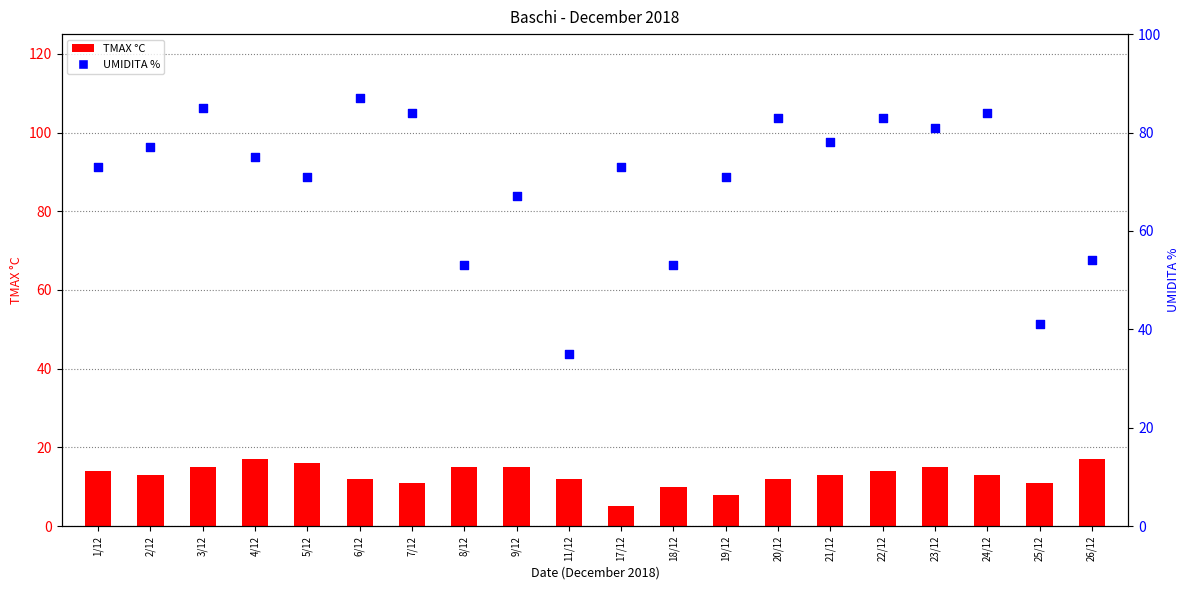

What are all the series names shown in the legend?

TMAX °C, UMIDITA %